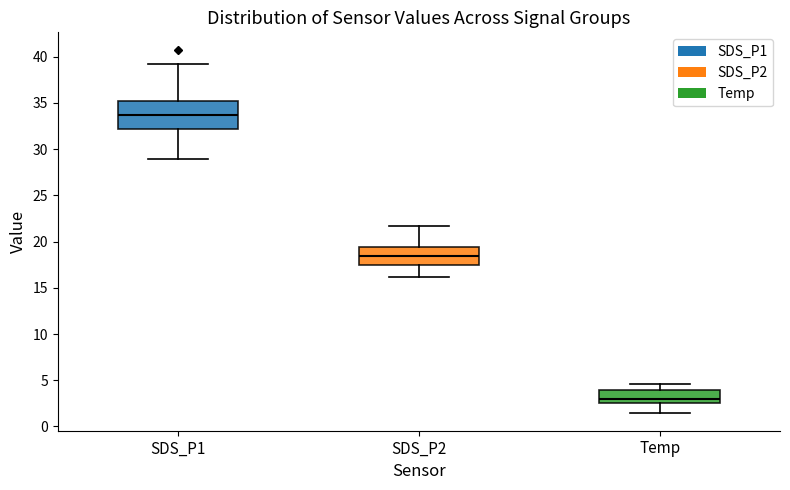

Which box is the tallest, from its lower edge to its upper edge?

SDS_P1